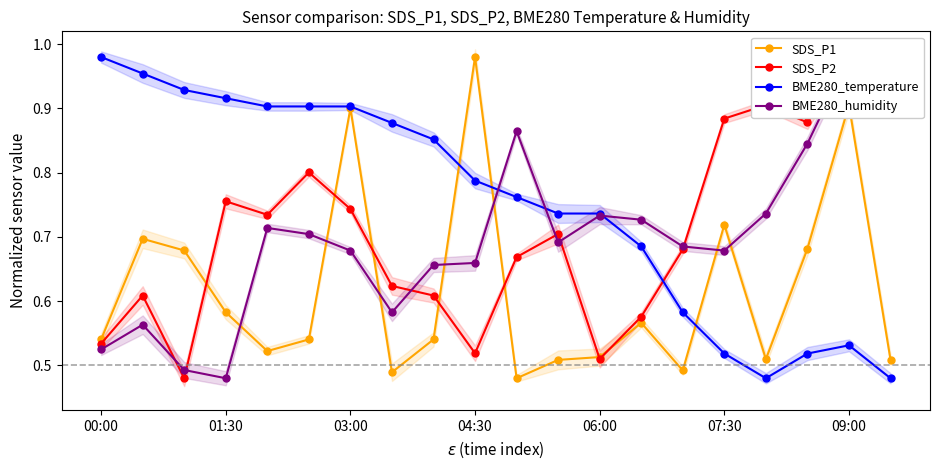

Count the number of categories in the chart.

20